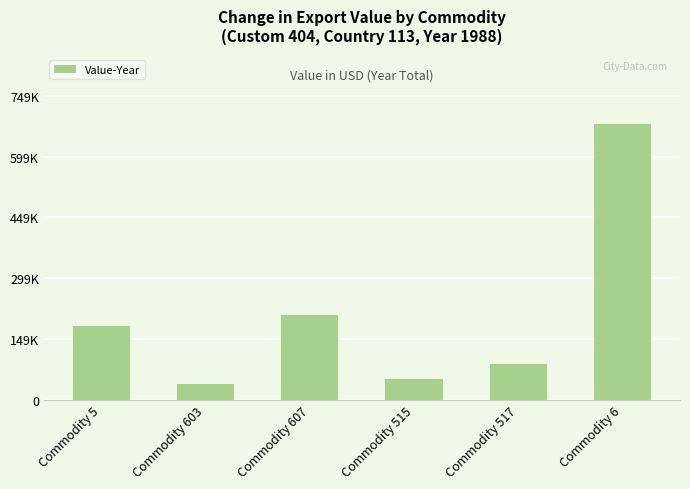

List the labels in order of value, largest first.

Commodity 6, Commodity 607, Commodity 5, Commodity 517, Commodity 515, Commodity 603